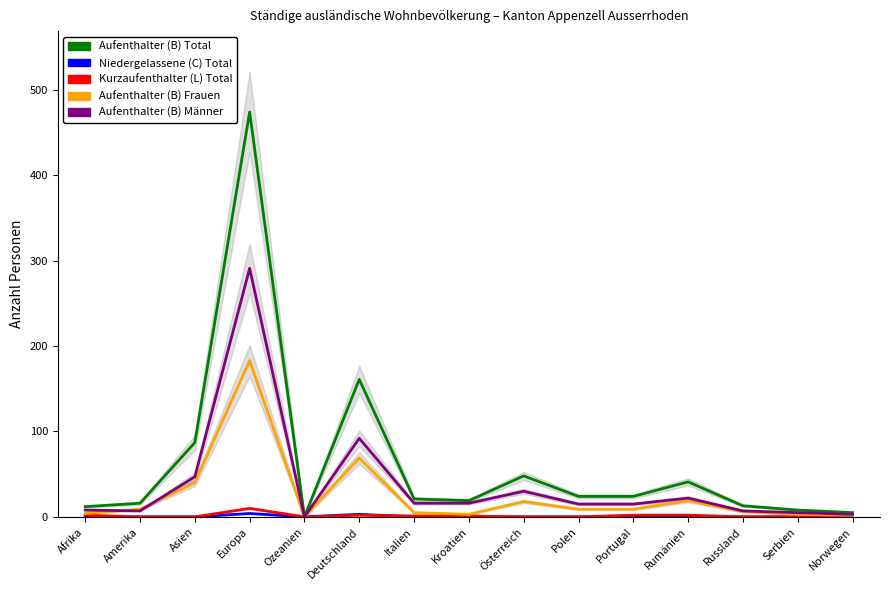

In Kurzaufenthalter (L) Total, how many points are lower than both neighbors (excluding endpoints)?

1